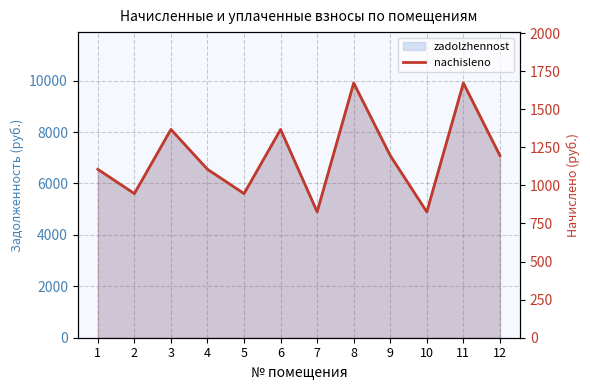

Does the chart display data point markers on the line(s)?

No